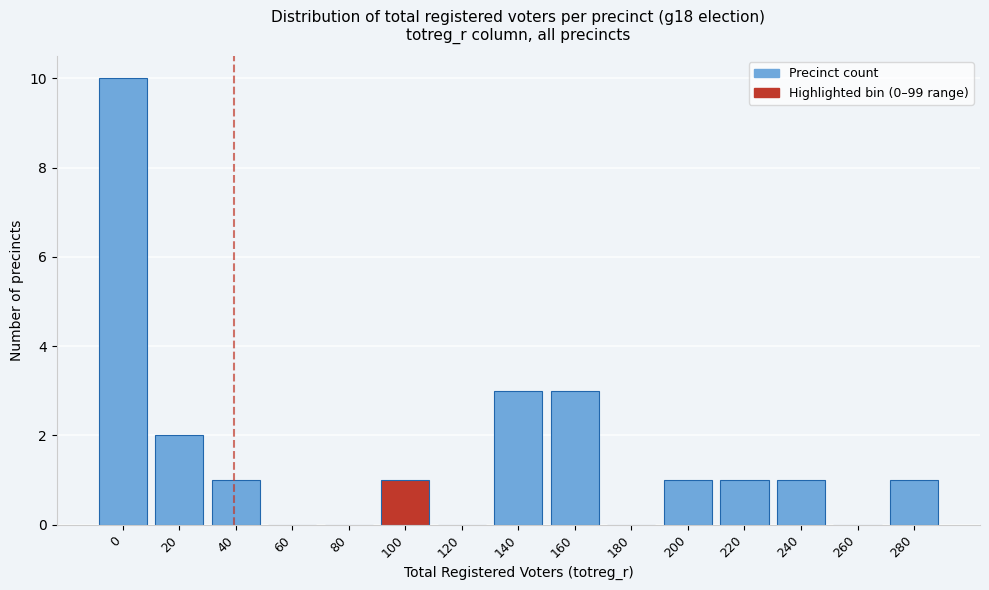

Reading right to left, what are all the values shown in this chart?

280=1	260=0	240=1	220=1	200=1	180=0	160=3	140=3	120=0	100=1	80=0	60=0	40=1	20=2	0=10